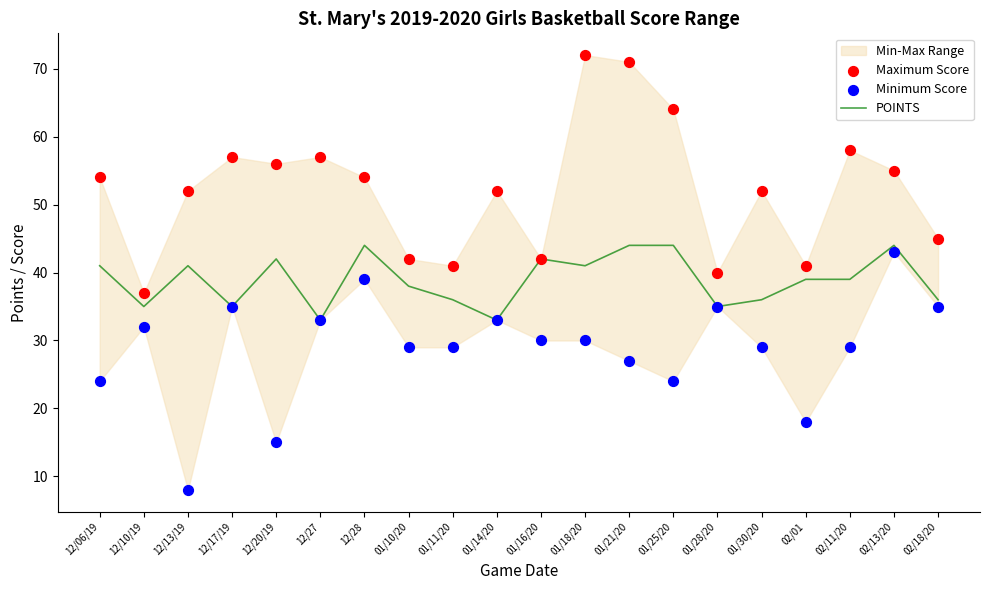

The POINTS series shows 28 at 01/25/20. True or false?

False